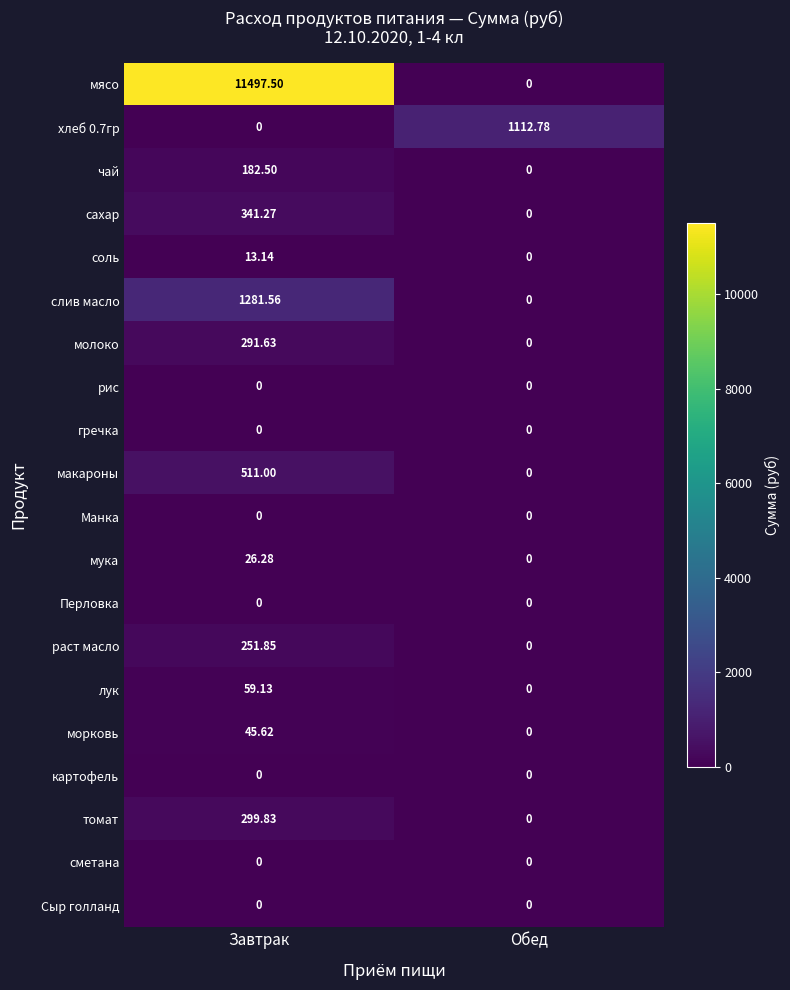

Where does the морковь series first go above 45?

Завтрак